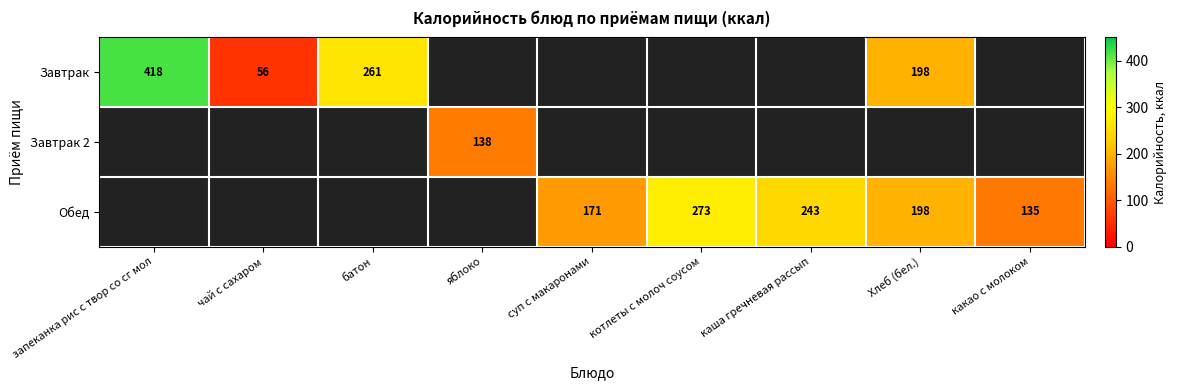

At which category does the chart reach its peak across all series?

запеканка рис с твор со сг мол